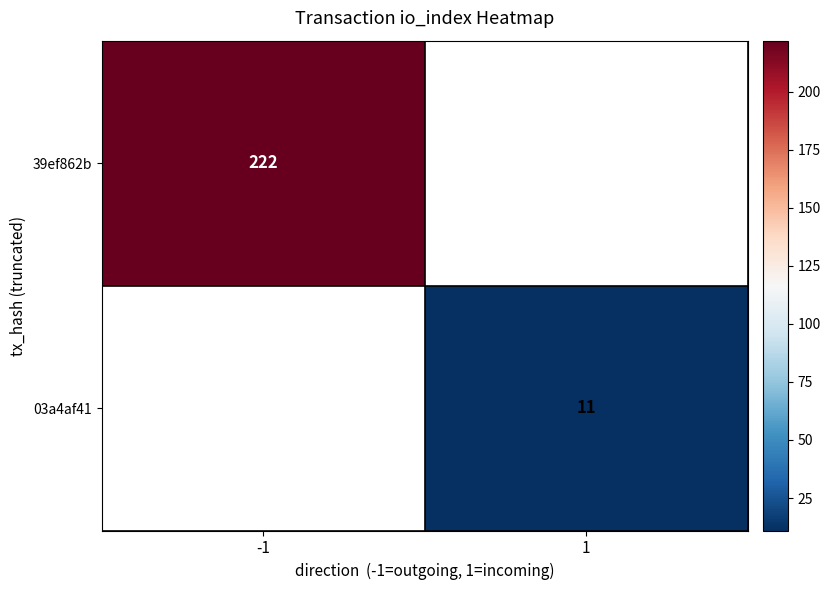

At how many categories does at least one series exceed 43?

1